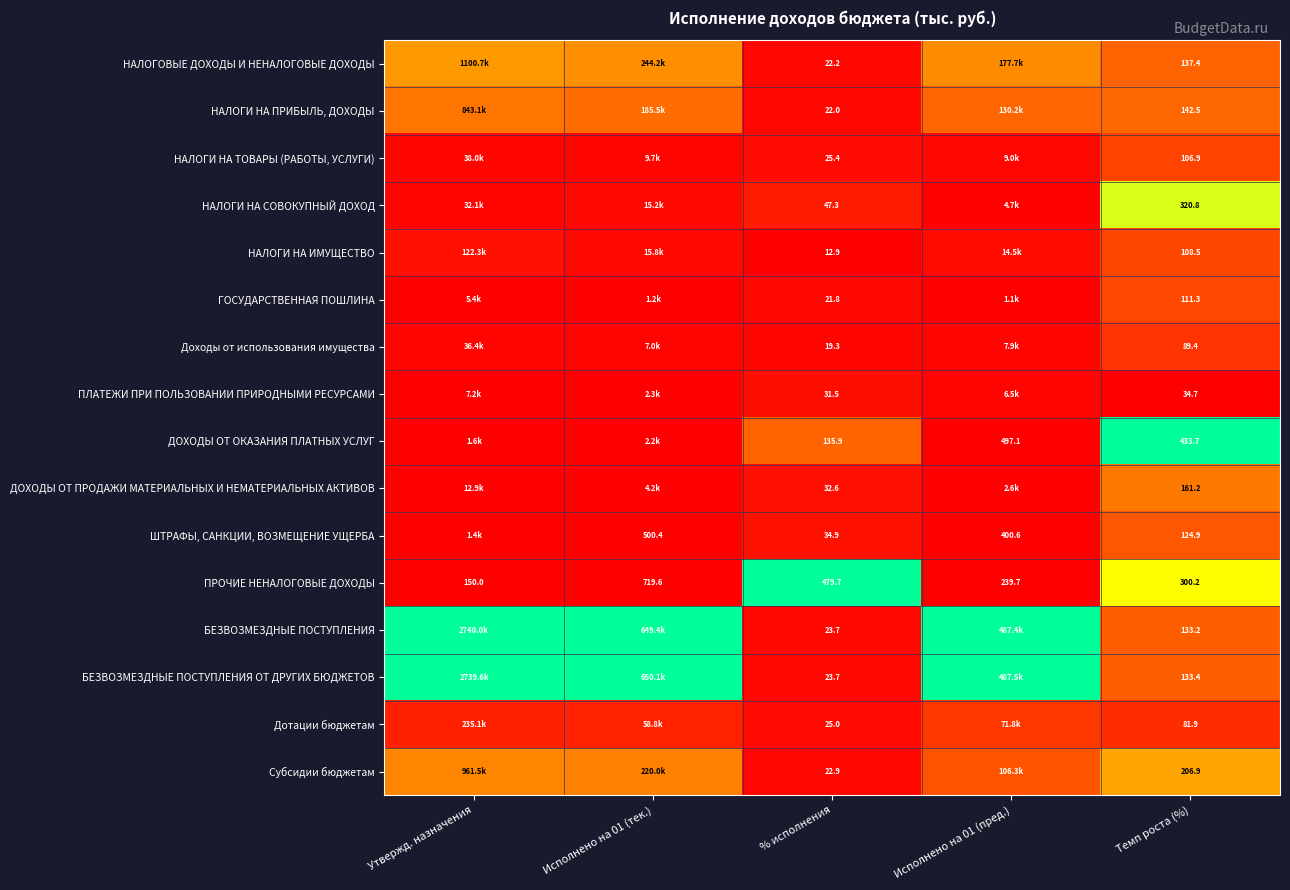

Which series has the largest total across all categories?

БЕЗВОЗМЕЗДНЫЕ ПОСТУПЛЕНИЯ ОТ ДРУГИХ БЮДЖЕТОВ